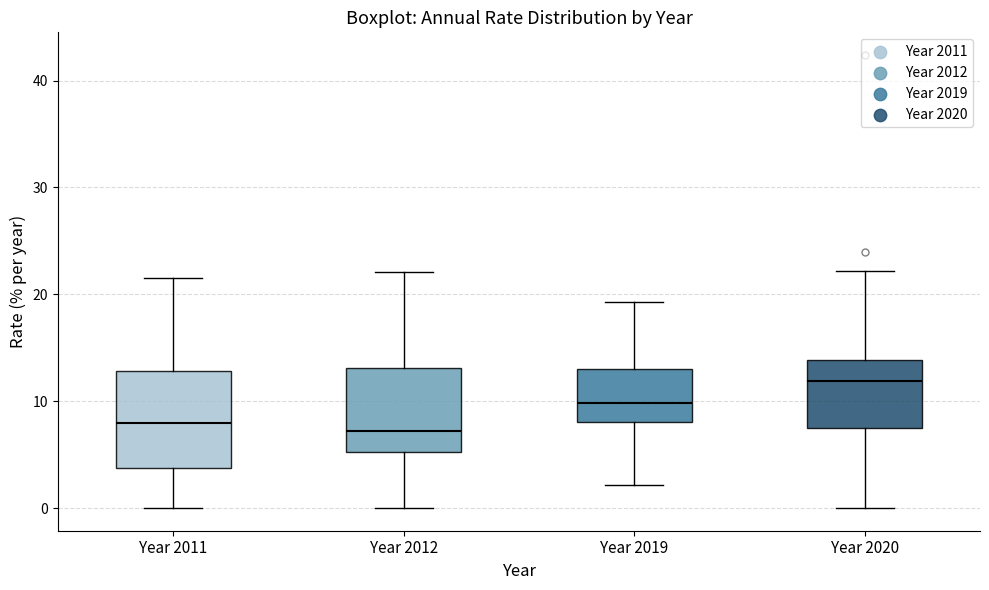

Which box is the tallest, from its lower edge to its upper edge?

Year 2011